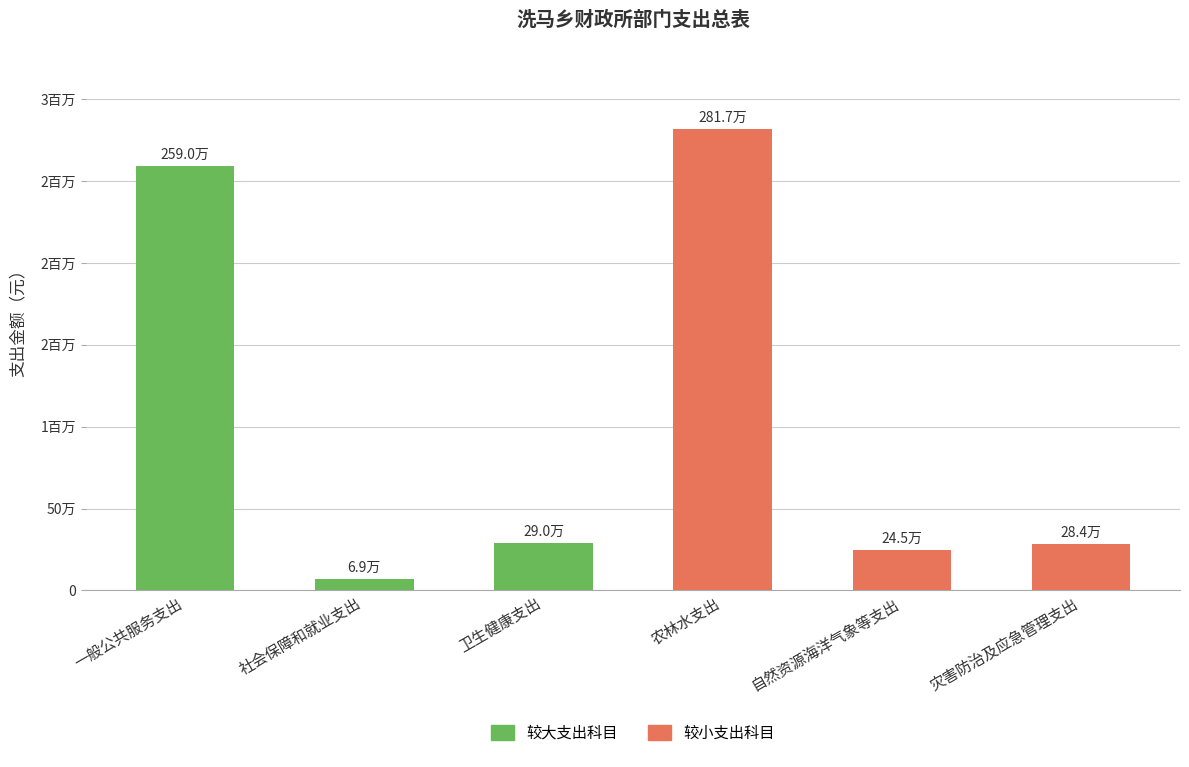

How many data points does each series have?

6